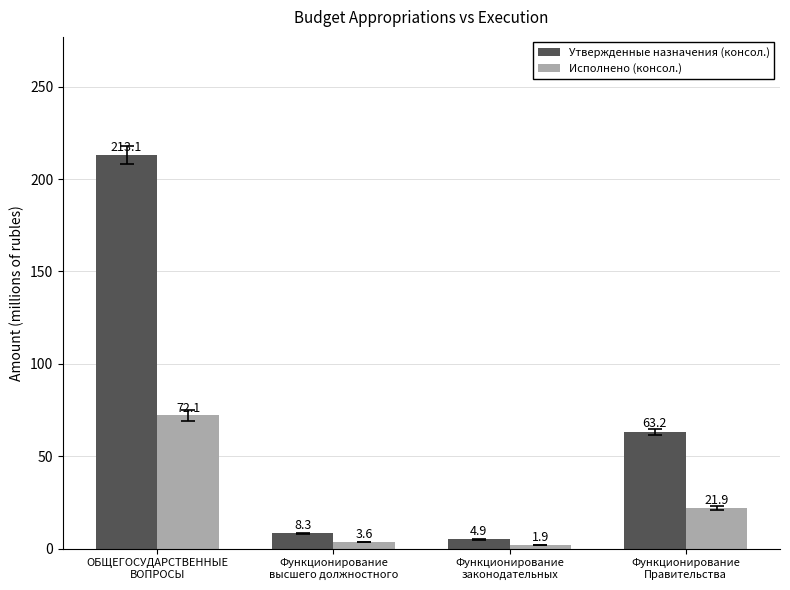

Count the number of categories in the chart.

4